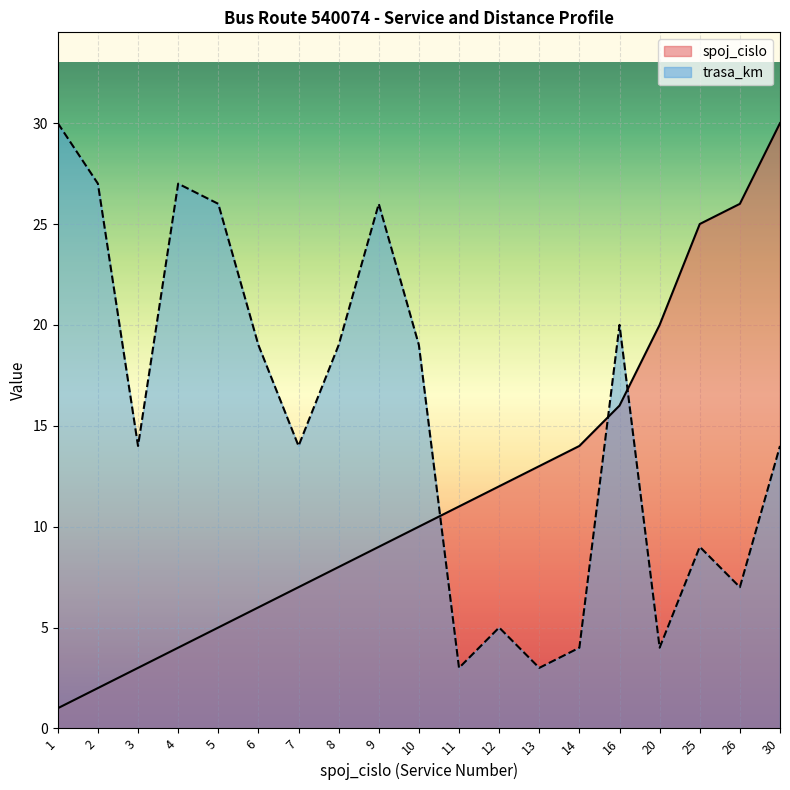

Which series has the widest spread of values?

spoj_cislo